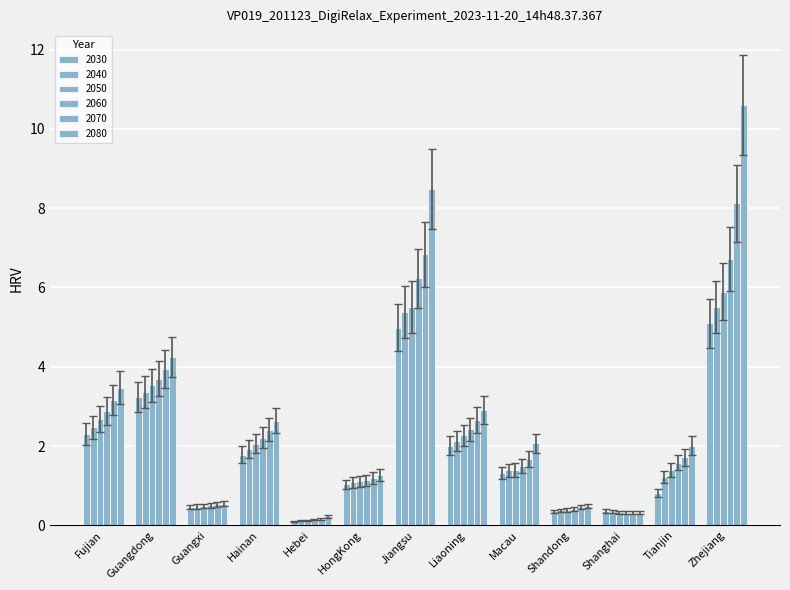

Rank the series by their maximum value, from highest to lowest.

2080, 2070, 2060, 2040, 2030, 2050